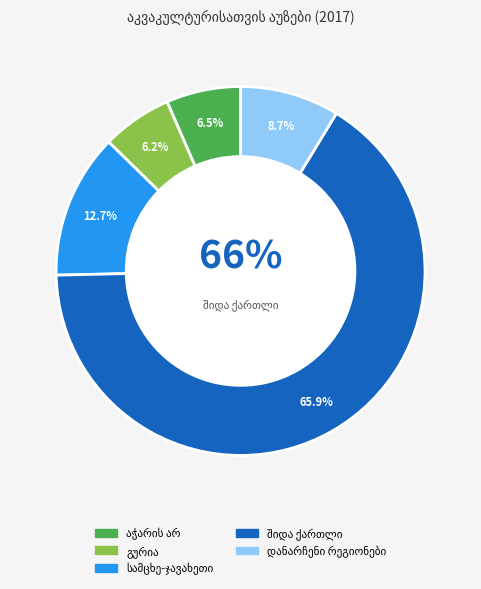

Between გურია and სამცხე-ჯავახეთი, which is larger?

სამცხე-ჯავახეთი